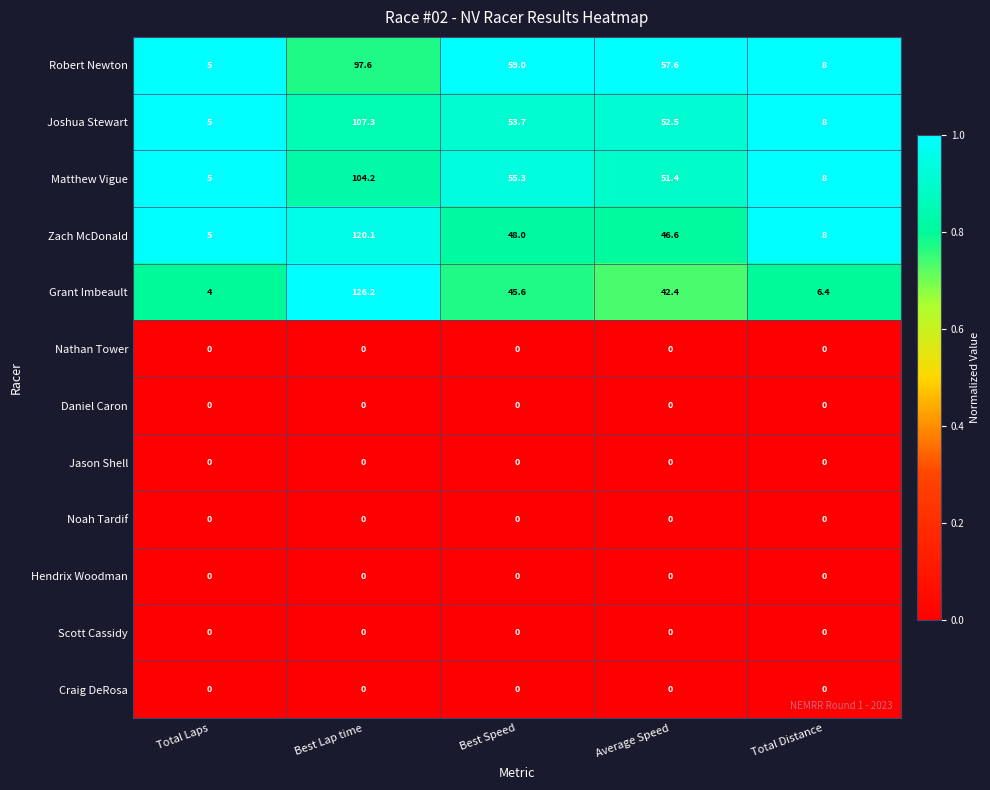

At which category is the sum across all series the highest?

Best Lap time